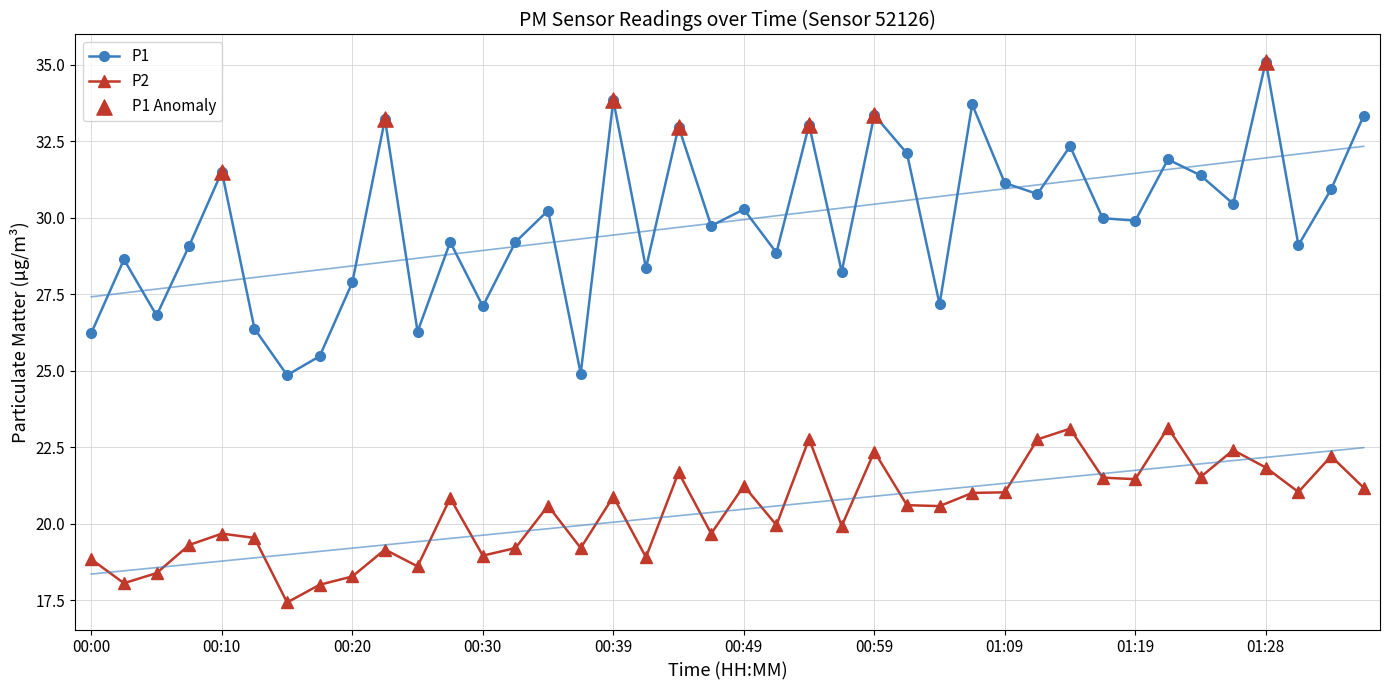

Which series reaches the minimum Y coordinate?

P2